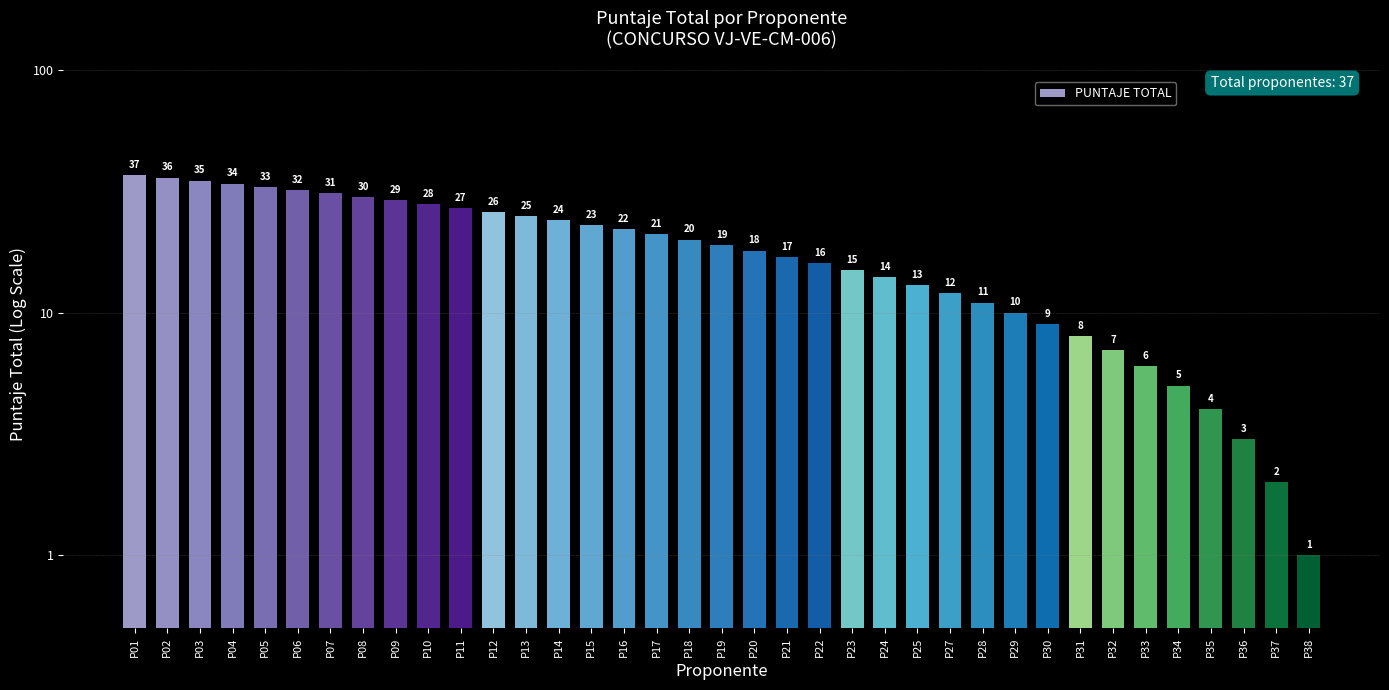

Reading right to left, extract all data points from this chart.

1	2	3	4	5	6	7	8	9	10	11	12	13	14	15	16	17	18	19	20	21	22	23	24	25	26	27	28	29	30	31	32	33	34	35	36	37